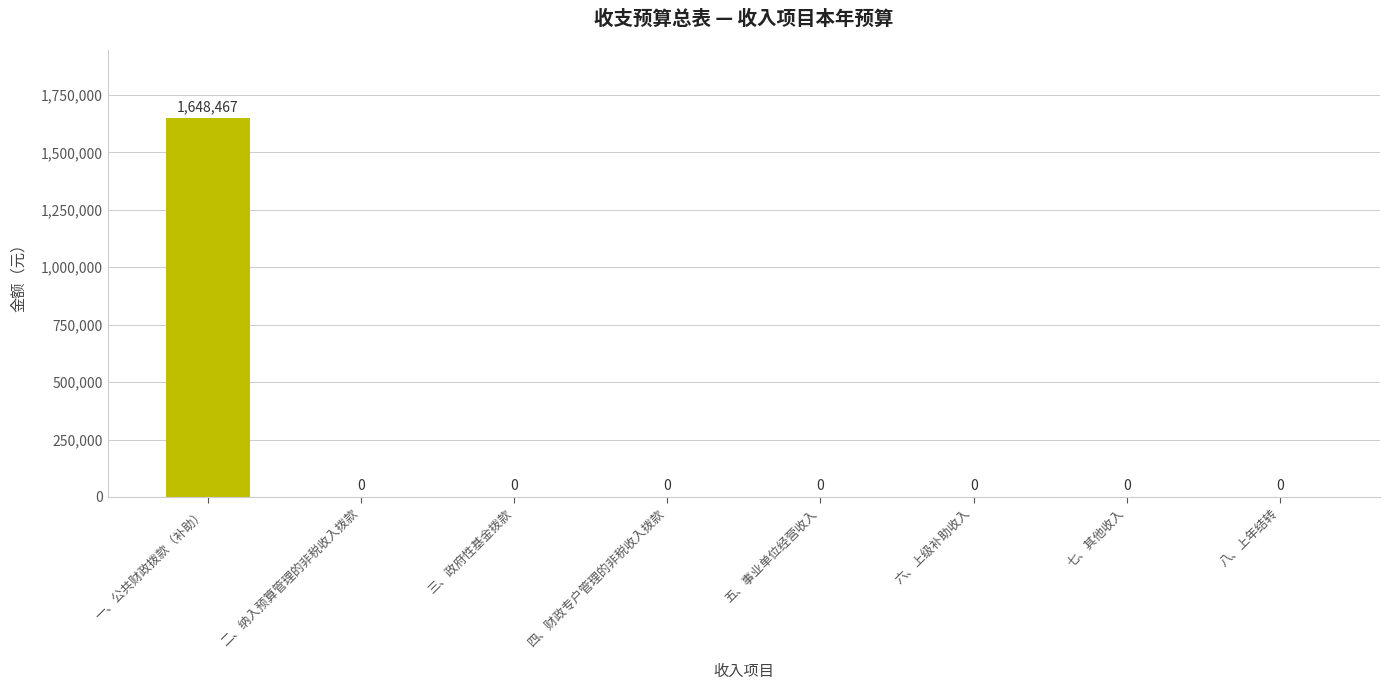

Reading right to left, what are all the values shown in this chart?

0	0	0	0	0	0	0	1648467